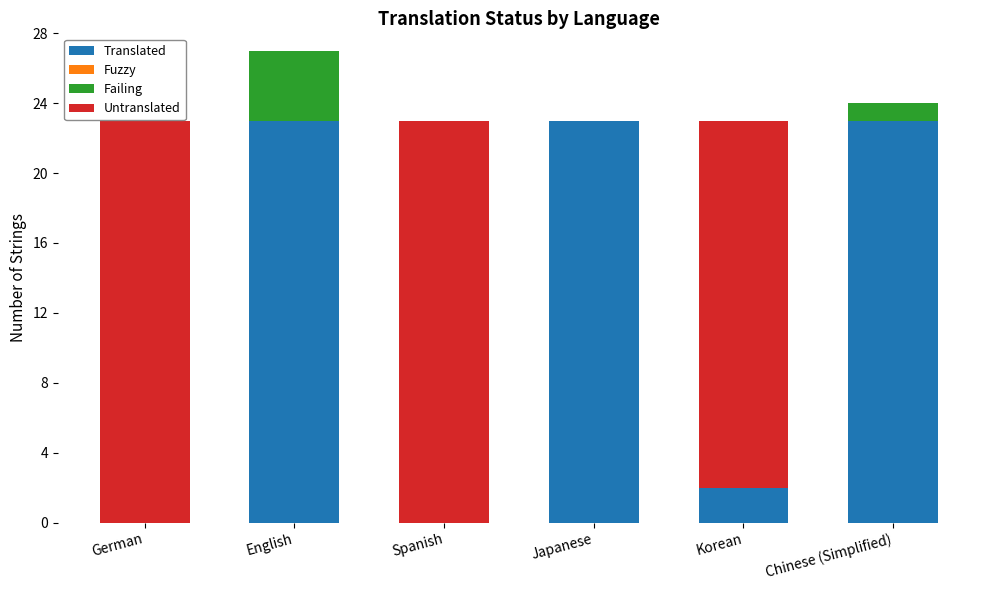

At which label is Translated closest to 11?

Korean